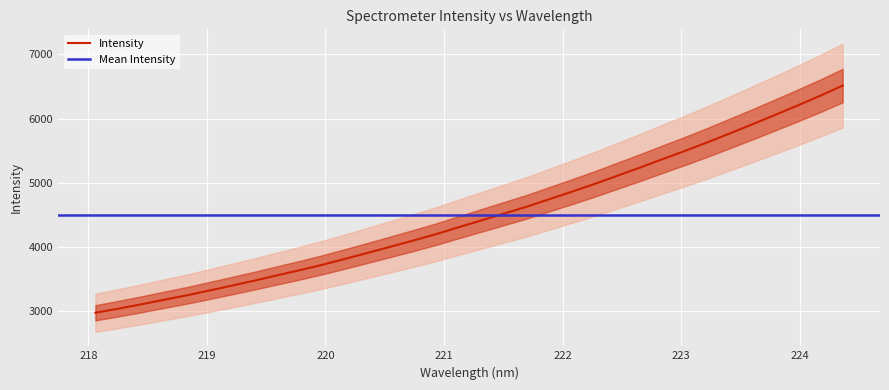

What is the minimum value for Intensity?

2977.2